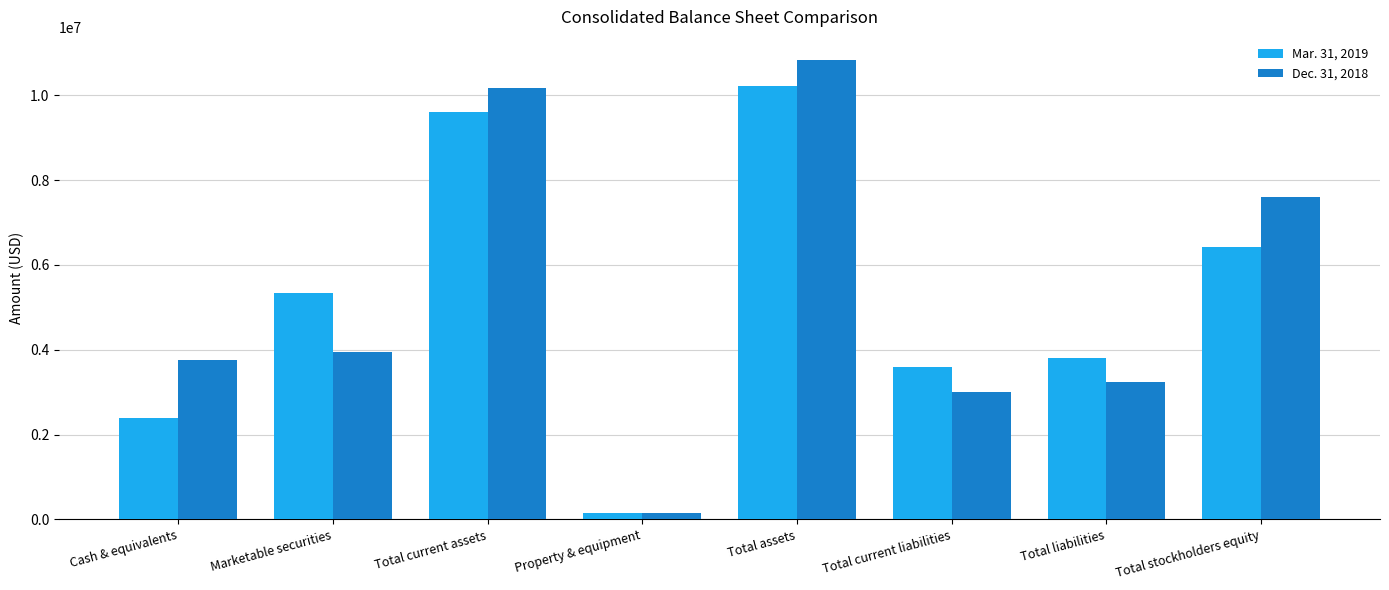

Reading left to right, list all the values displayed in this chart.

Mar. 31, 2019: Cash & equivalents=2385000	Marketable securities=5329000	Total current assets=9595000	Property & equipment=145019	Total assets=10226000	Total current liabilities=3600000	Total liabilities=3801000	Total stockholders equity=6425000
Dec. 31, 2018: Cash & equivalents=3759000	Marketable securities=3949000	Total current assets=10180000	Property & equipment=150091	Total assets=10833000	Total current liabilities=3010000	Total liabilities=3229000	Total stockholders equity=7604000